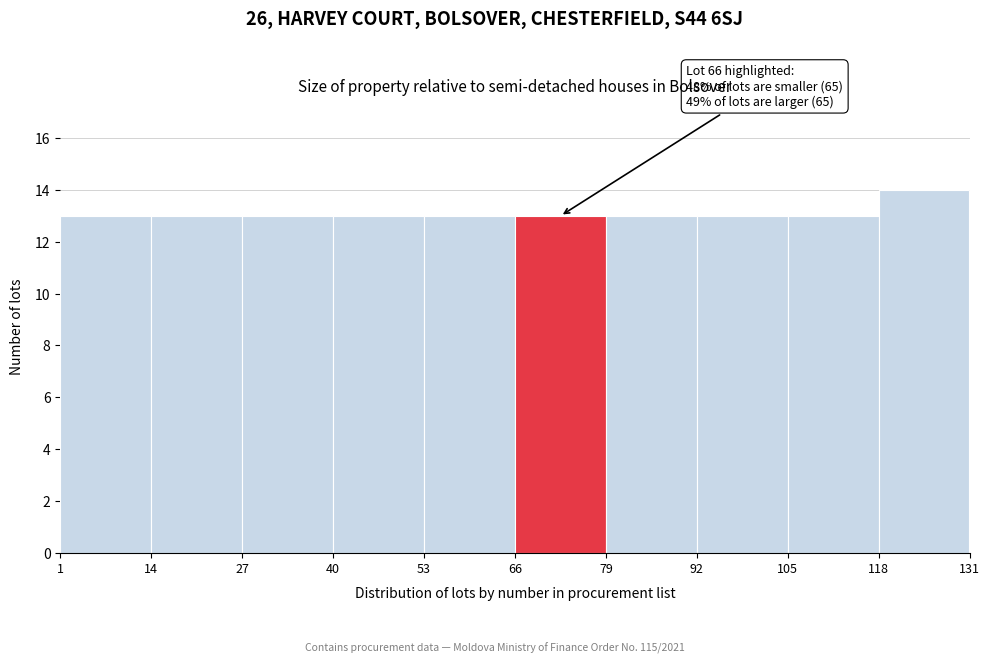

Which range on the x-axis has the tallest bar?

118 to 131